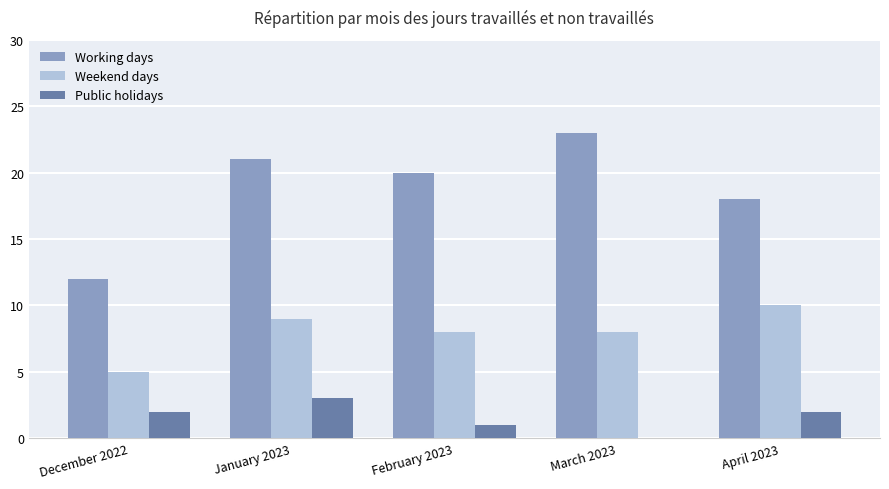

The value of Weekend days at March 2023 is 8. True or false?

True